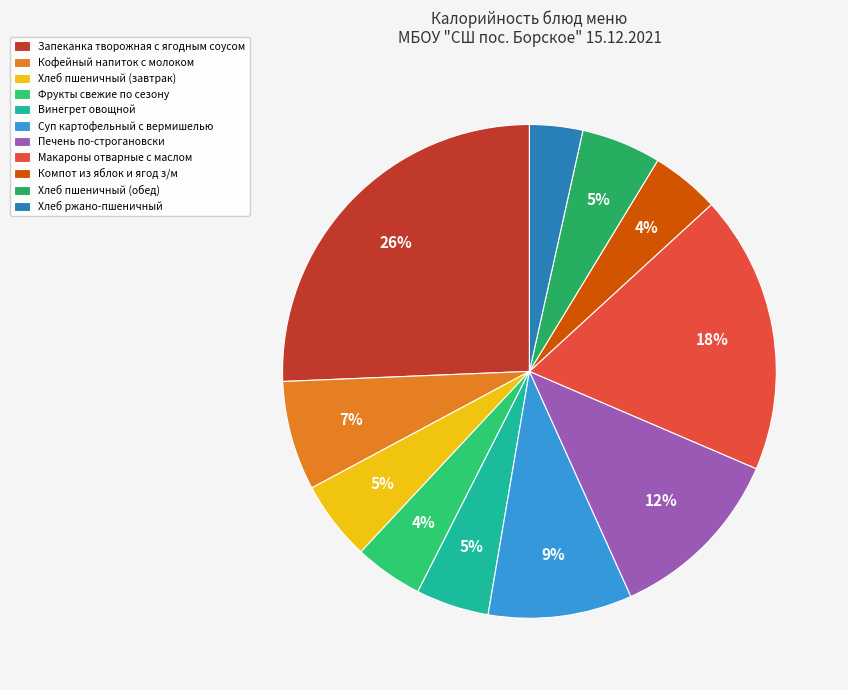

Count the number of slices in the pie.

11